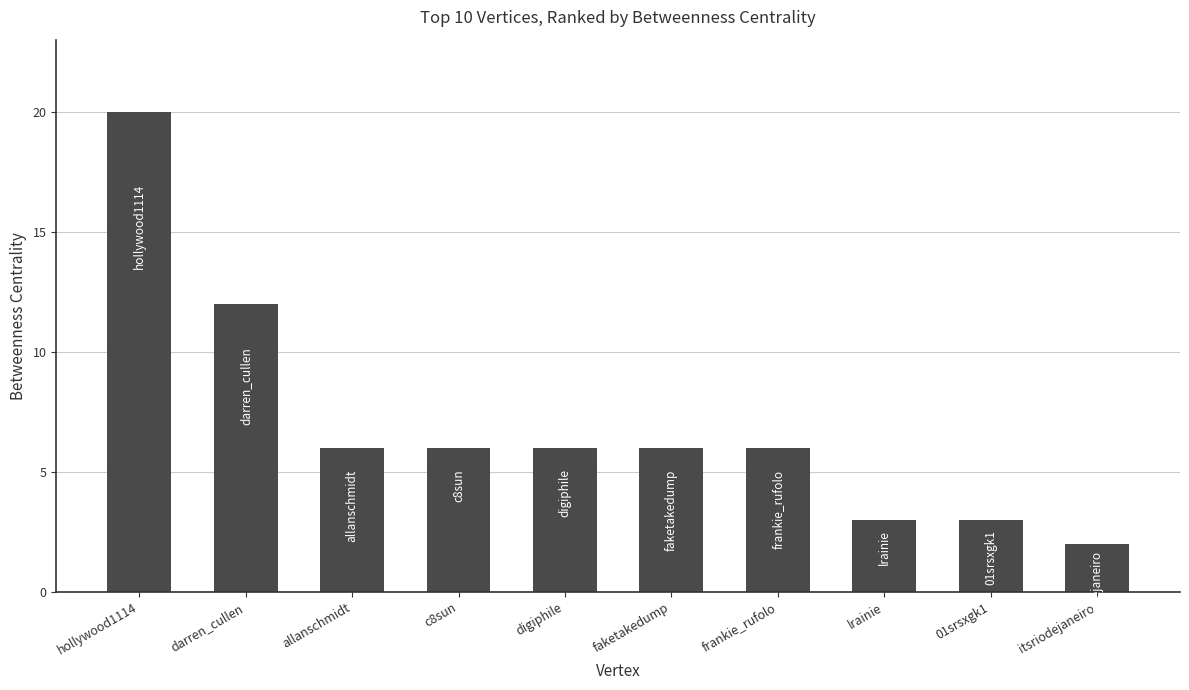

Which has a higher value, darren_cullen or lrainie?

darren_cullen